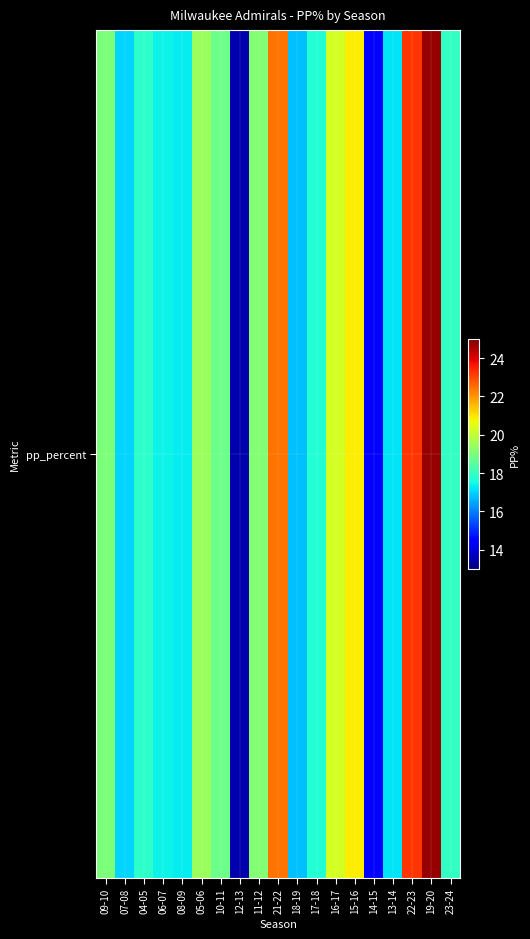

Is it true that the value at 05-06 is 19.4?

True